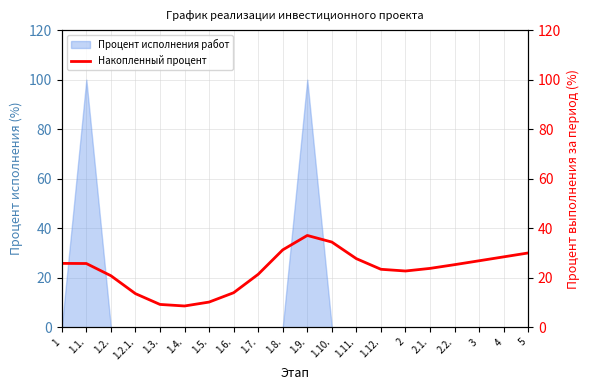

What is the smallest value displayed?

8.6